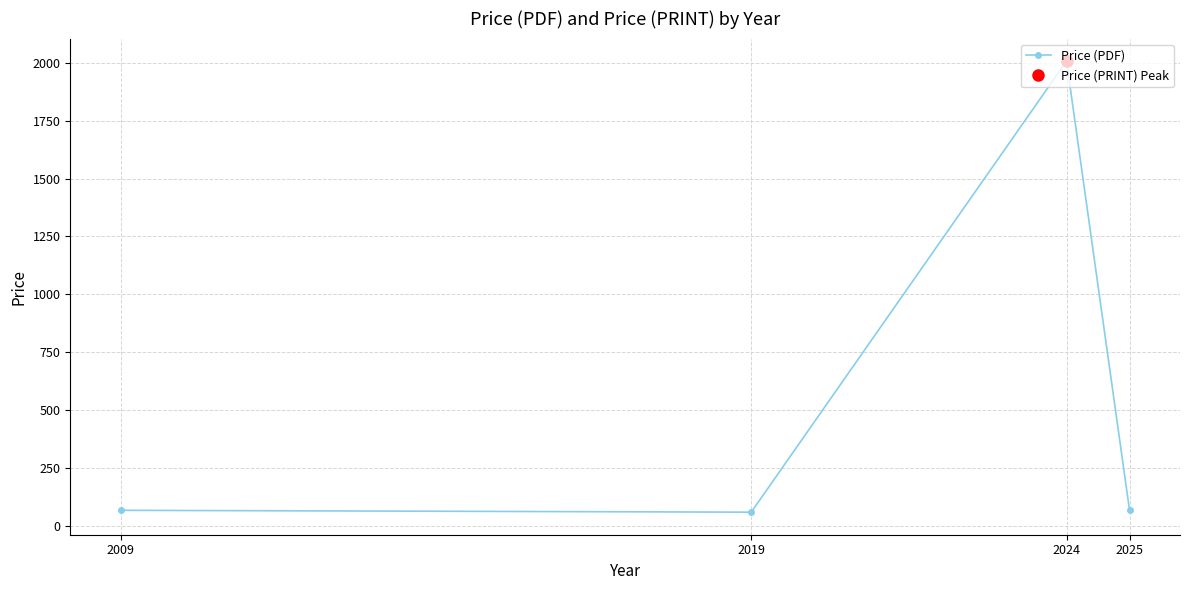

What is the ratio of the value at 2025 to the value at 2019?

1.1